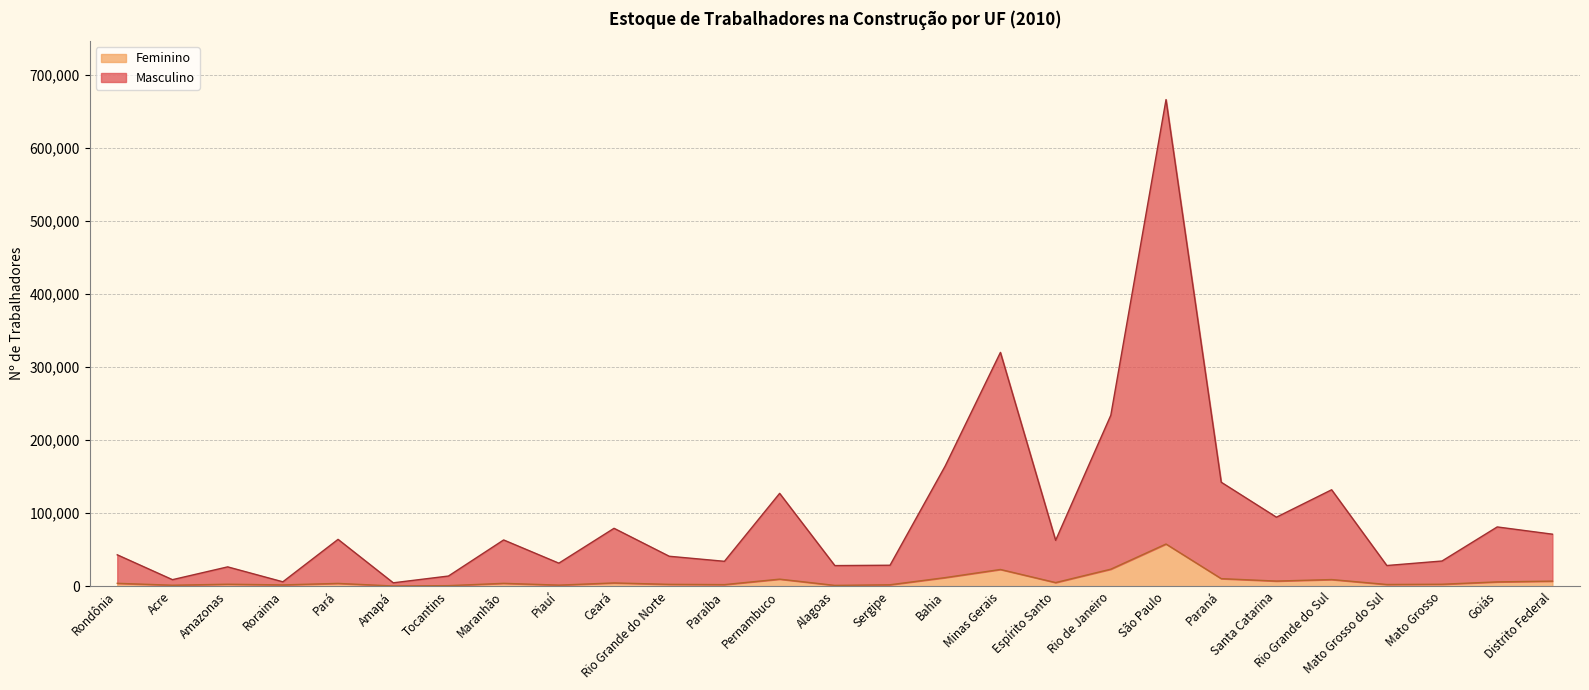

How many lines are shown in the chart?

2